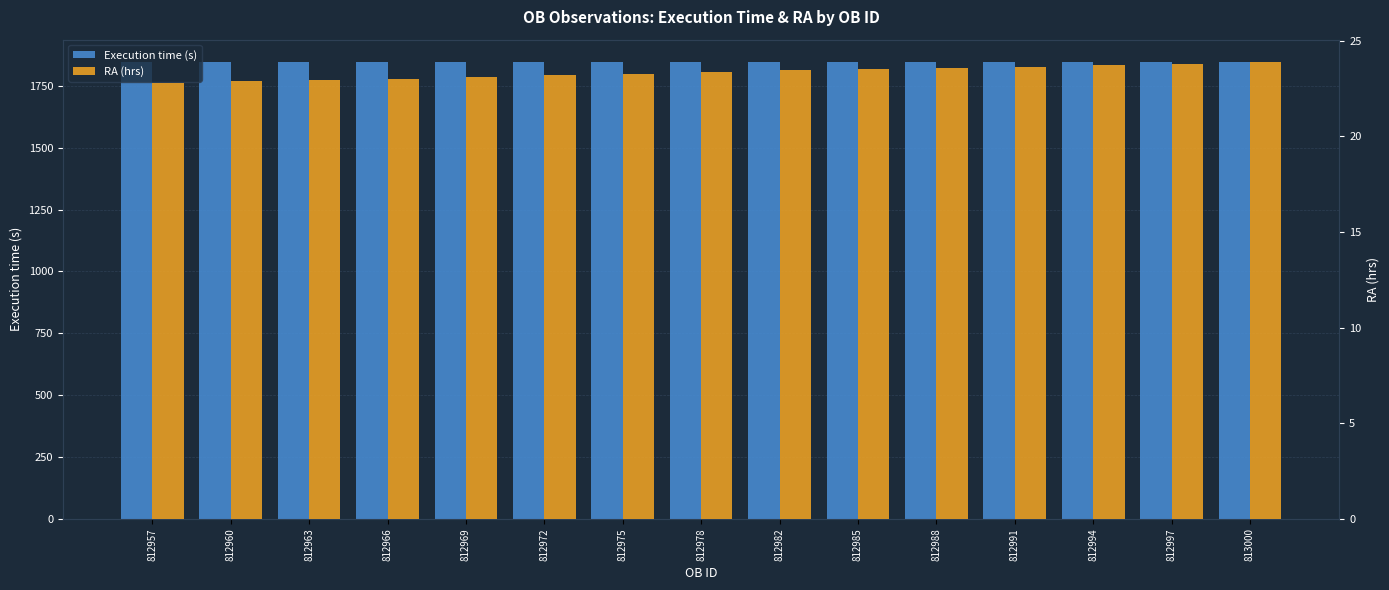

At which label does RA (hrs) reach its peak?

813000